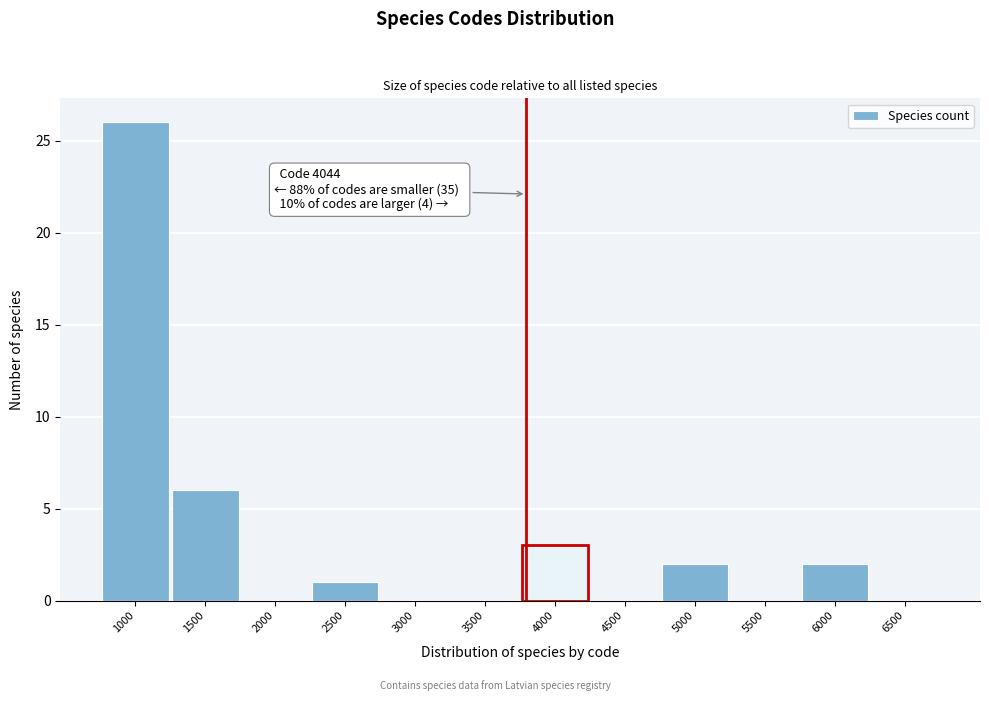

Reading left to right, list all the values displayed in this chart.

1000=26	1500=6	2000=0	2500=1	3000=0	3500=0	4000=3	4500=0	5000=2	5500=0	6000=2	6500=0